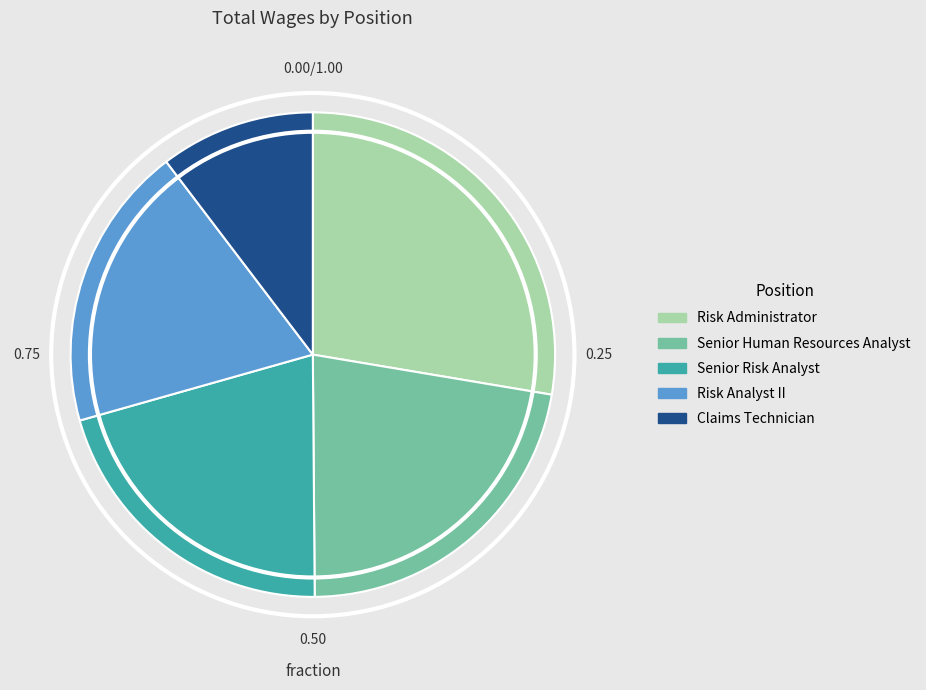

Rank the categories by value from highest to lowest.

Risk Administrator, Senior Human Resources Analyst, Senior Risk Analyst, Risk Analyst II, Claims Technician